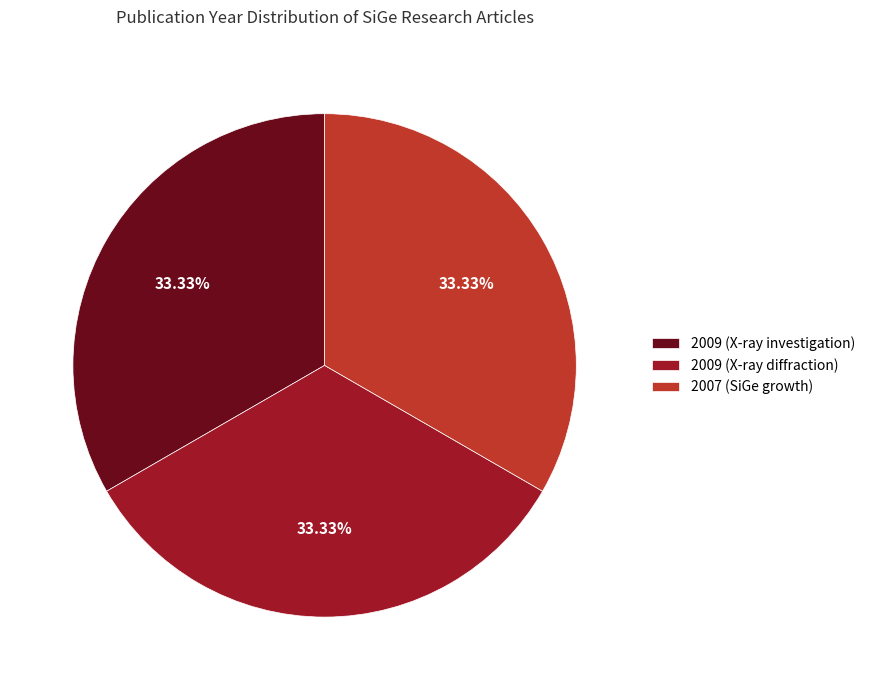

What is the ratio of the value at 2009 (X-ray investigation) to the value at 2007 (SiGe growth)?

1.0